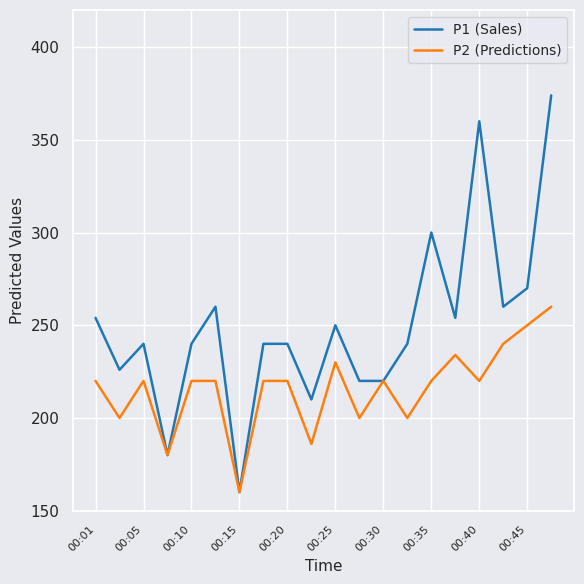

List the series in order of their overall mean, lowest first.

P2 (Predictions), P1 (Sales)